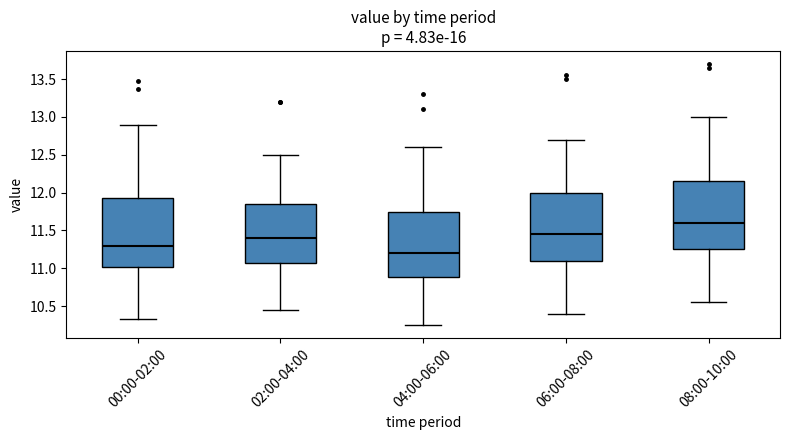

Which box's median line is the lowest?

04:00-06:00